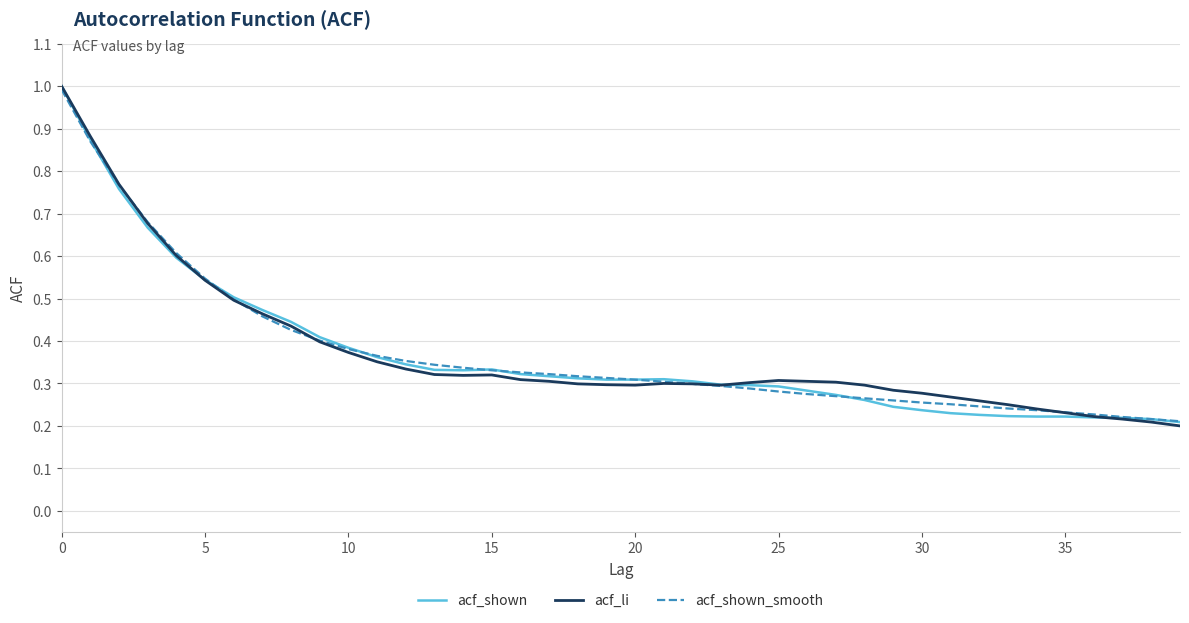

What are all the series names shown in the legend?

acf_shown, acf_li, acf_shown_smooth